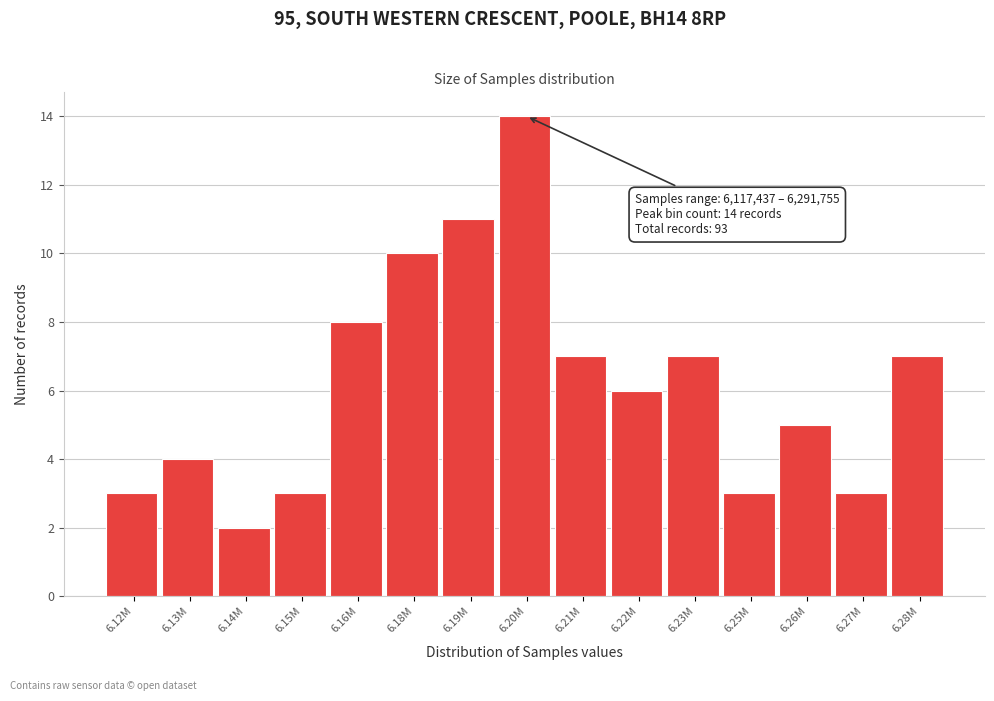

Reading right to left, list all the values displayed in this chart.

7	3	5	3	7	6	7	14	11	10	8	3	2	4	3